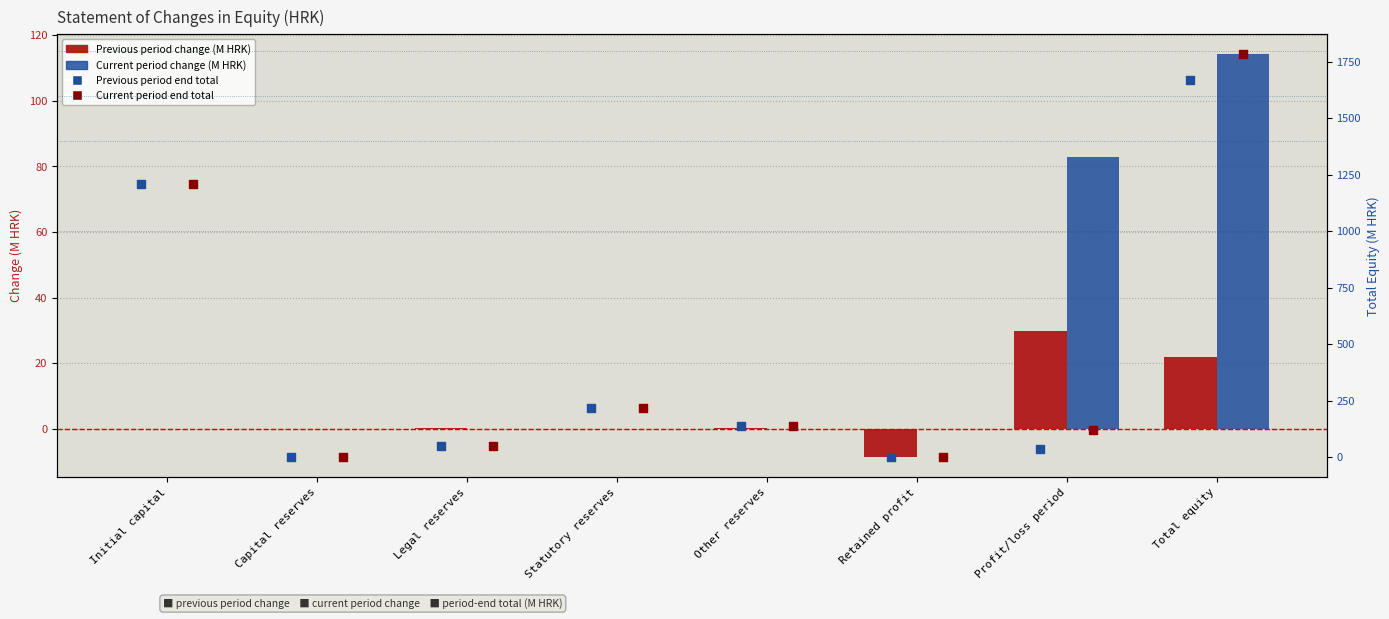

Which series contains the highest Y value?

Current period end (M HRK)